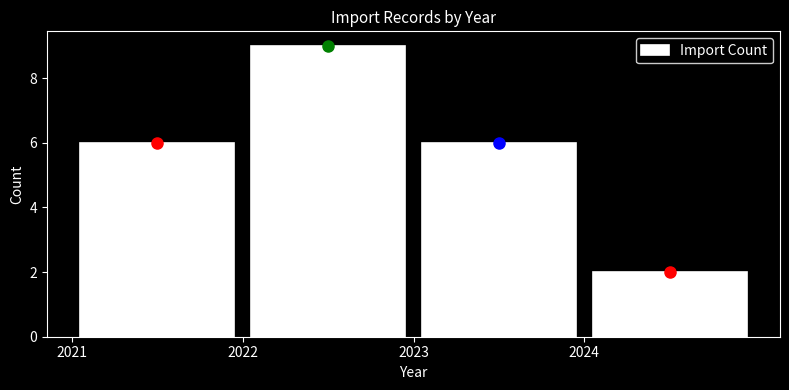

Reading left to right, transcribe this chart: for each bar, give the range it covers on the x-axis and its height. The values are not printed on the chart, so give them approximately, as read against the axis.

2021 to 2022: 6
2022 to 2023: 9
2023 to 2024: 6
2024 to 2025: 2